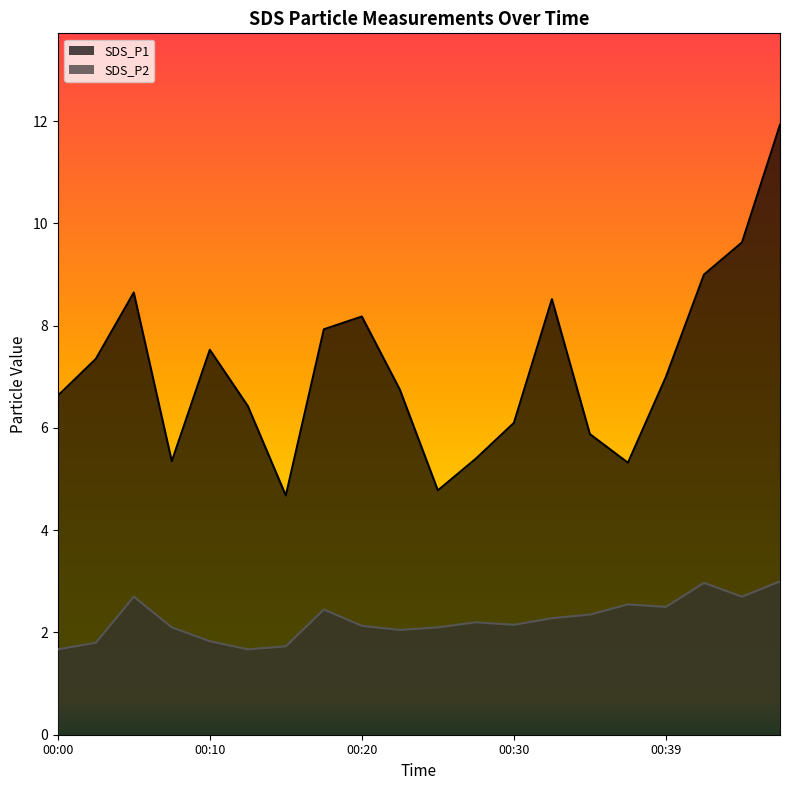

The SDS_P2 series shows 2.1 at 00:20. True or false?

True